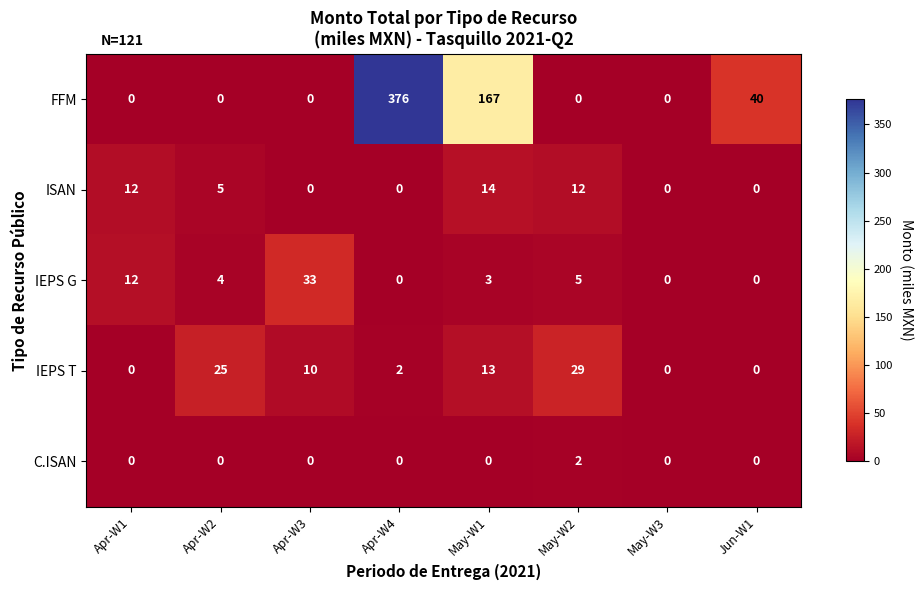

List the series in order of their peak value, lowest first.

C.ISAN, ISAN, IEPS T, IEPS G, FFM